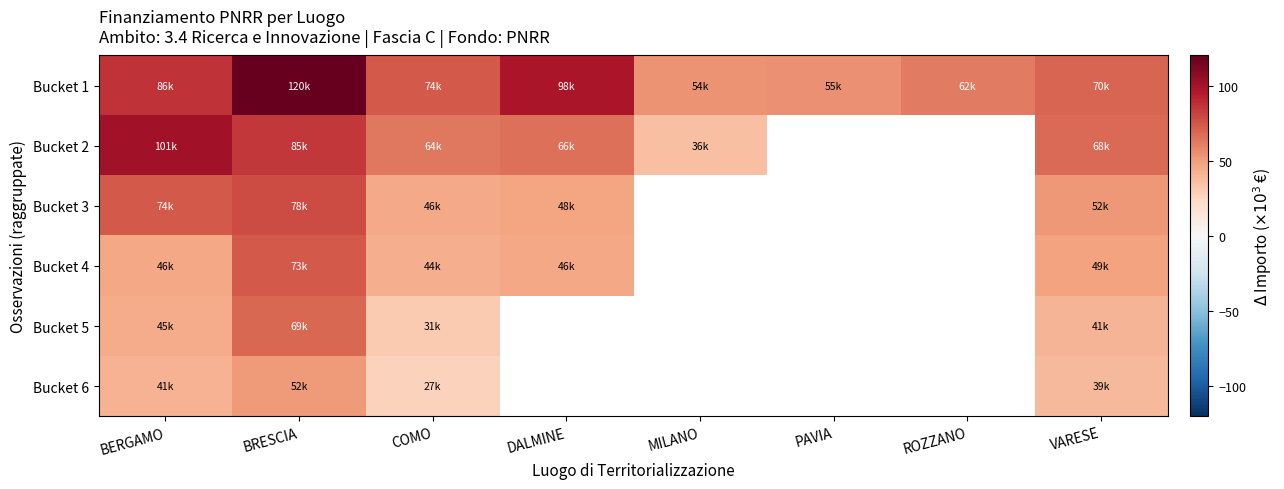

Is the value of Bucket 2 at BERGAMO greater than the value of Bucket 3 at PAVIA?

No